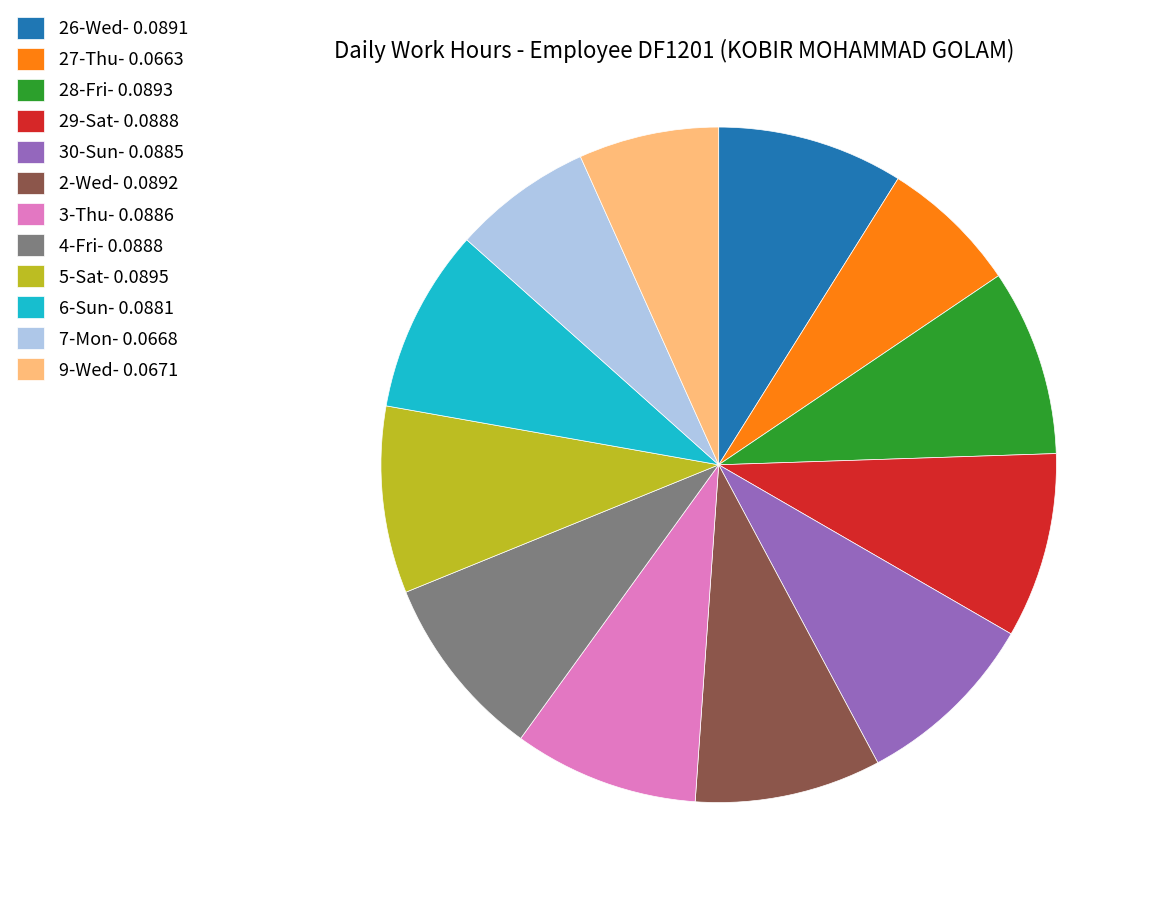

True or false: 6-Sun- 0.0881 accounts for 16% of the total.

False